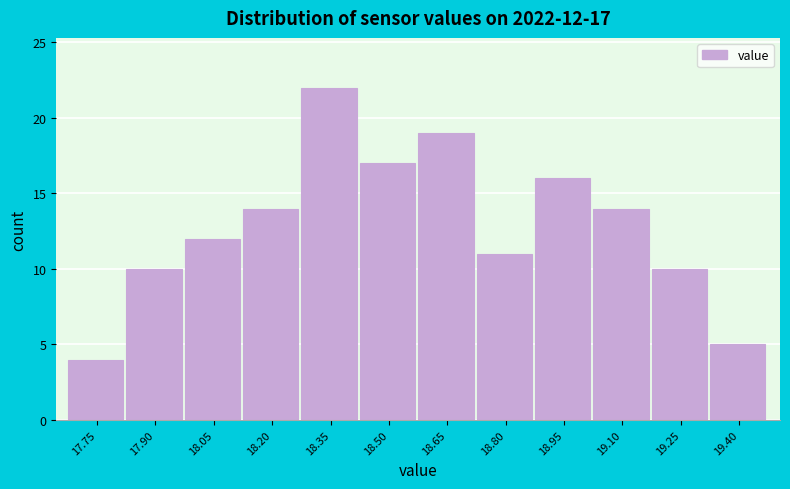

Reading right to left, transcribe all the data shown in this chart.

19.40=5	19.25=10	19.10=14	18.95=16	18.80=11	18.65=19	18.50=17	18.35=22	18.20=14	18.05=12	17.90=10	17.75=4